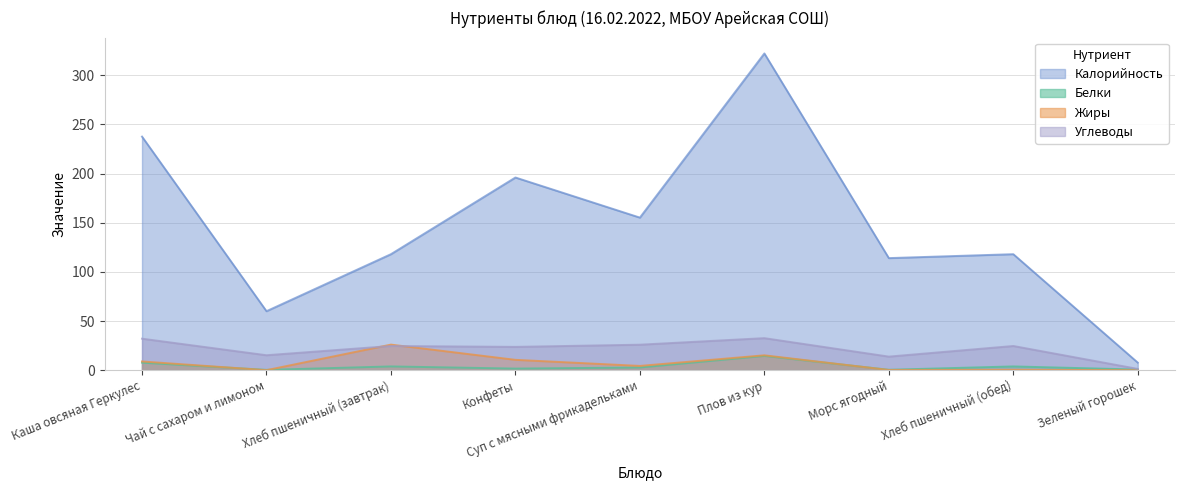

Reading left to right, what are all the values shown in this chart?

Калорийность: 237.6	60.0	118.0	196.0	155.2	322.2	114.0	118.0	7.7
Белки: 7.6	0.3	3.8	1.6	2.7	14.5	0.4	3.8	0.6
Жиры: 8.9	0.0	26.0	10.5	4.3	15.1	0.2	0.4	0.0
Углеводы: 32.0	15.2	24.6	23.7	25.9	32.6	13.8	24.6	1.3